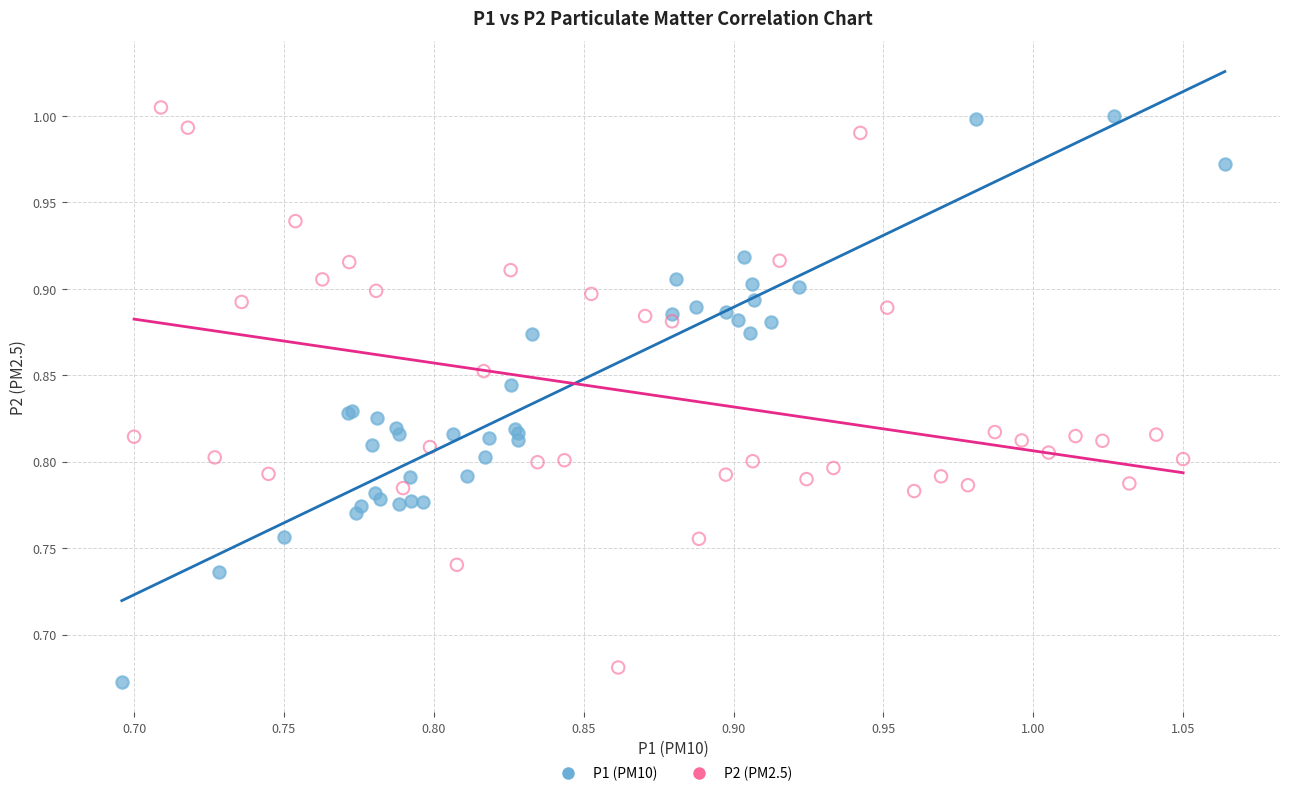

Which series has the largest Y range (max minus min)?

P1 (PM10)